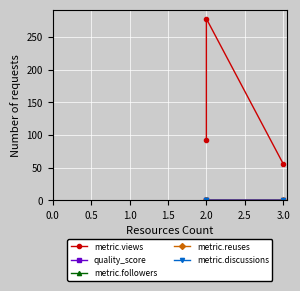

Reading left to right, what are all the values shown in this chart?

metric.views: 92.0	278.0	56.0
quality_score: 0.7	0.9	0.8
metric.followers: 2.0	1.0	1.0
metric.reuses: 1.0	0.0	0.0
metric.discussions: 0.0	0.0	0.0